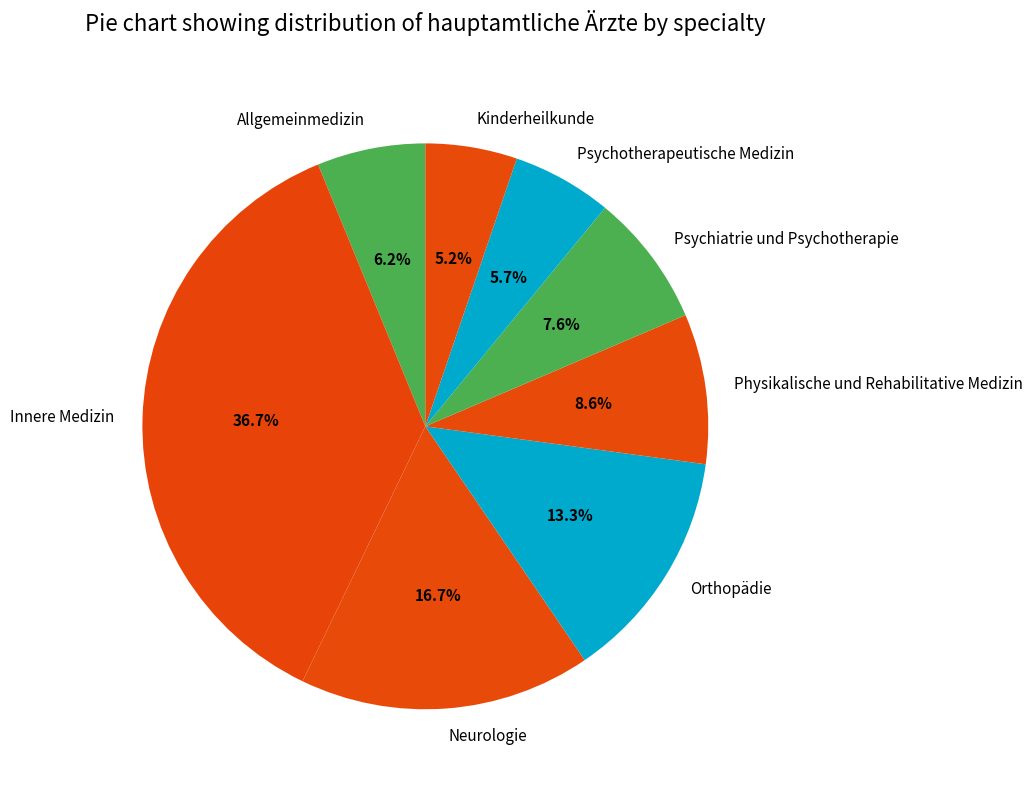

What percentage do Psychiatrie und Psychotherapie and Innere Medizin together represent?

44.3%